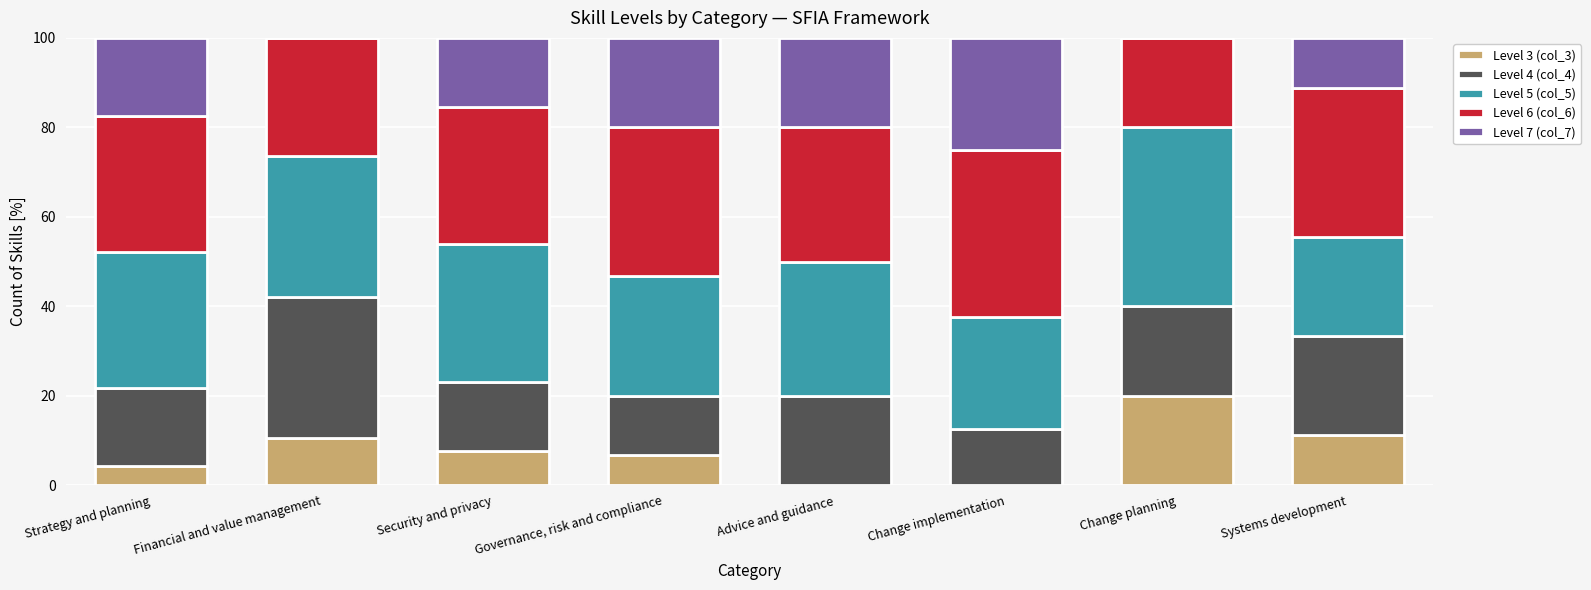

What is the sum of the Level 3 (col_3) values at Security and privacy and Change planning?

27.7